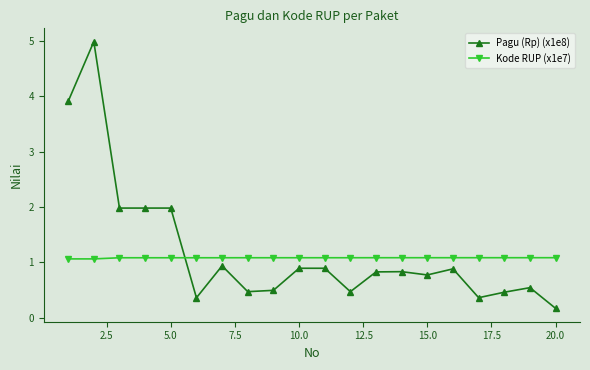

After their last crossing, which series has the higher values: Pagu (Rp) (x1e8) or Kode RUP (x1e7)?

Kode RUP (x1e7)